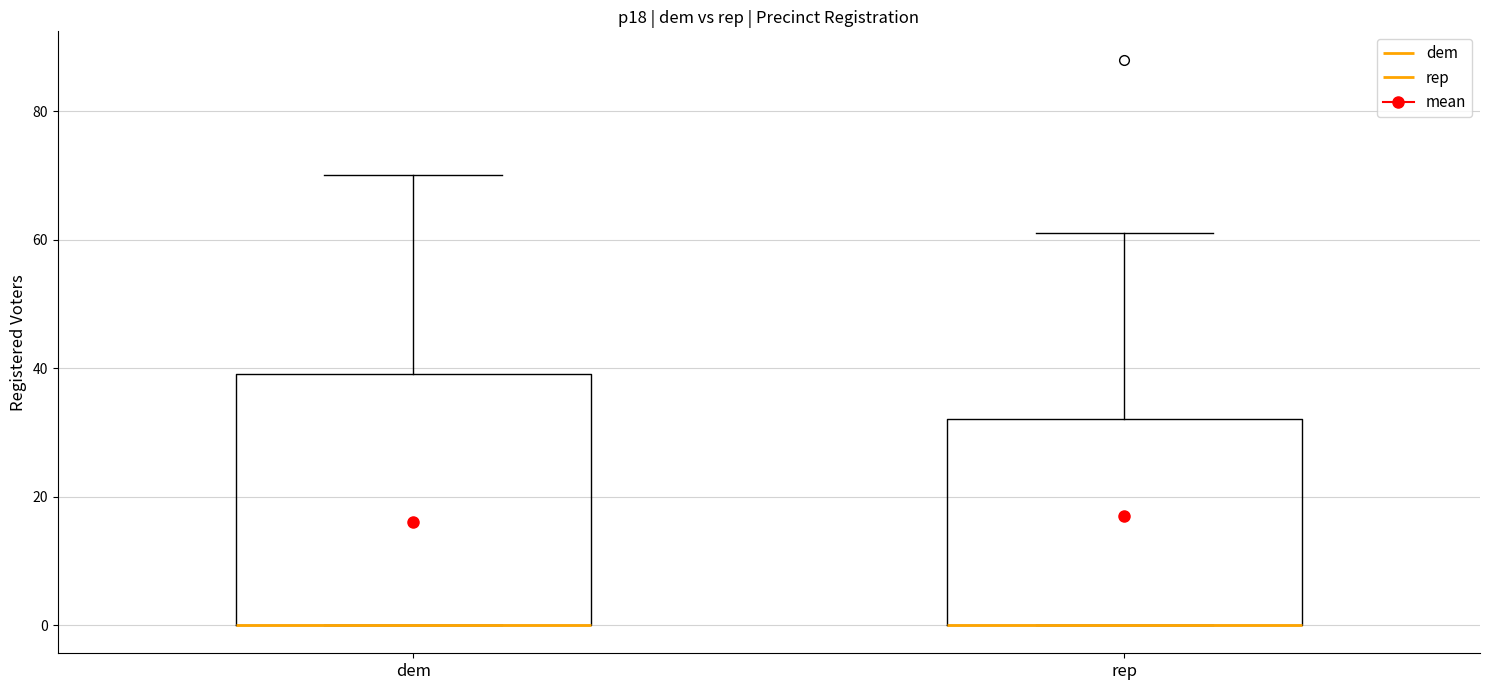

Where is the upper edge of the box for dem on the y-axis? The values are not printed on the chart, so give them approximately, as read against the axis.

40